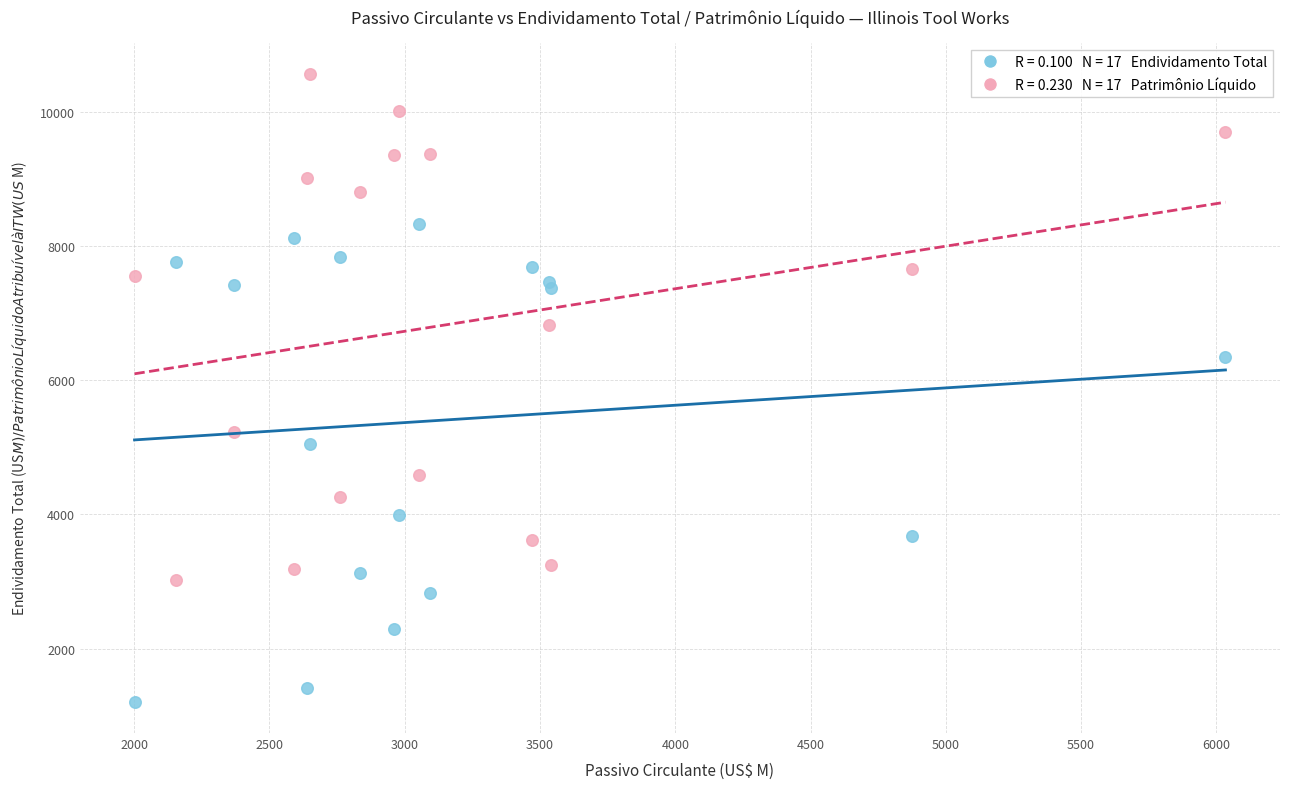

Across all series, what Y value is closest to 5886?

6344